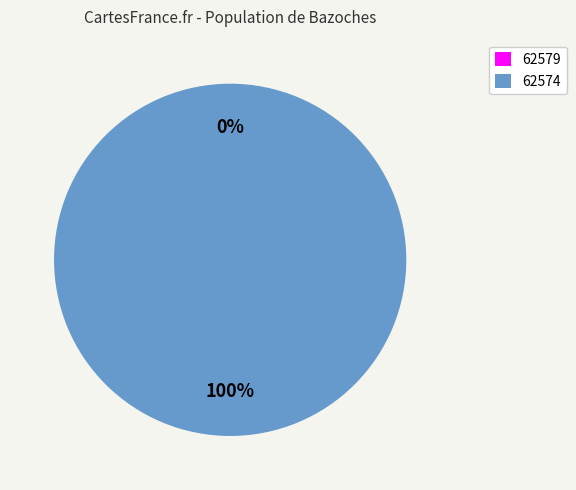

Is there any slice that represents more than half of the pie?

Yes